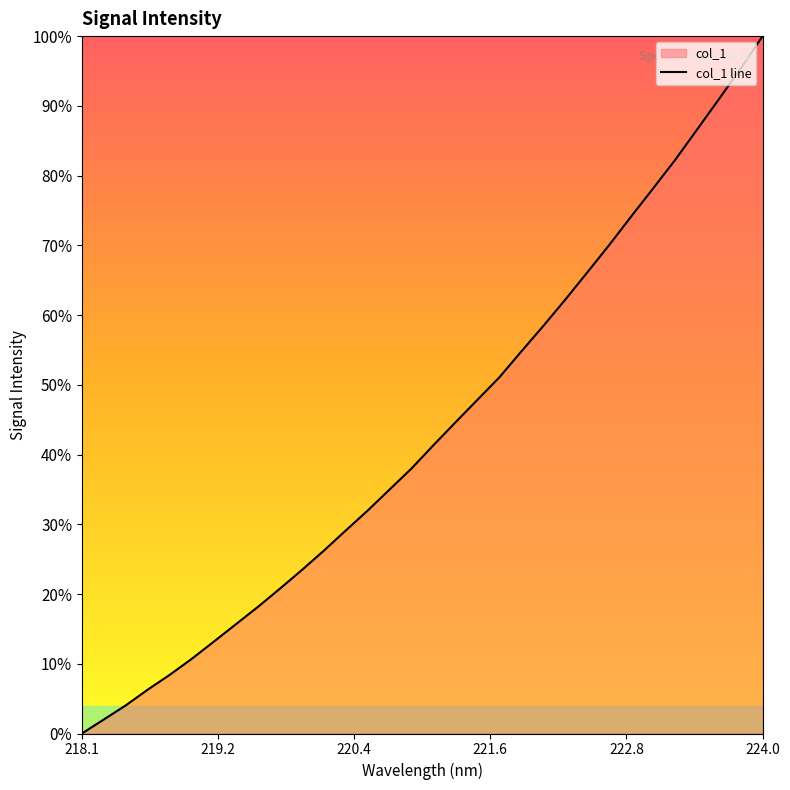

True or false: the data shows 0.8 at 17.

False